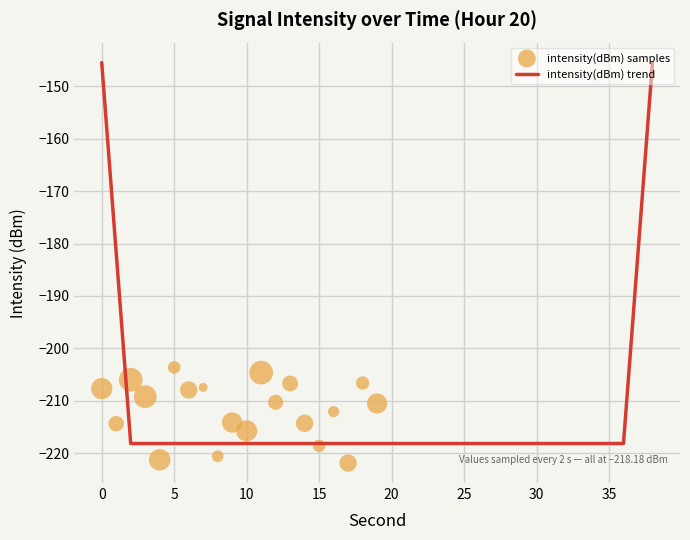

Which series contains the lowest Y value?

intensity(dBm) samples